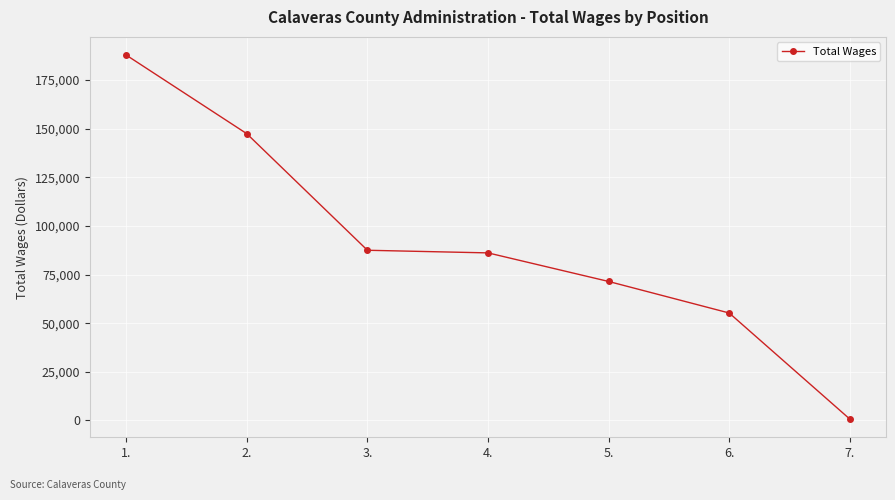

Reading left to right, what are all the values shown in this chart?

1.=187852	2.=147427	3.=87514	4.=86163	5.=71475	6.=55255	7.=727